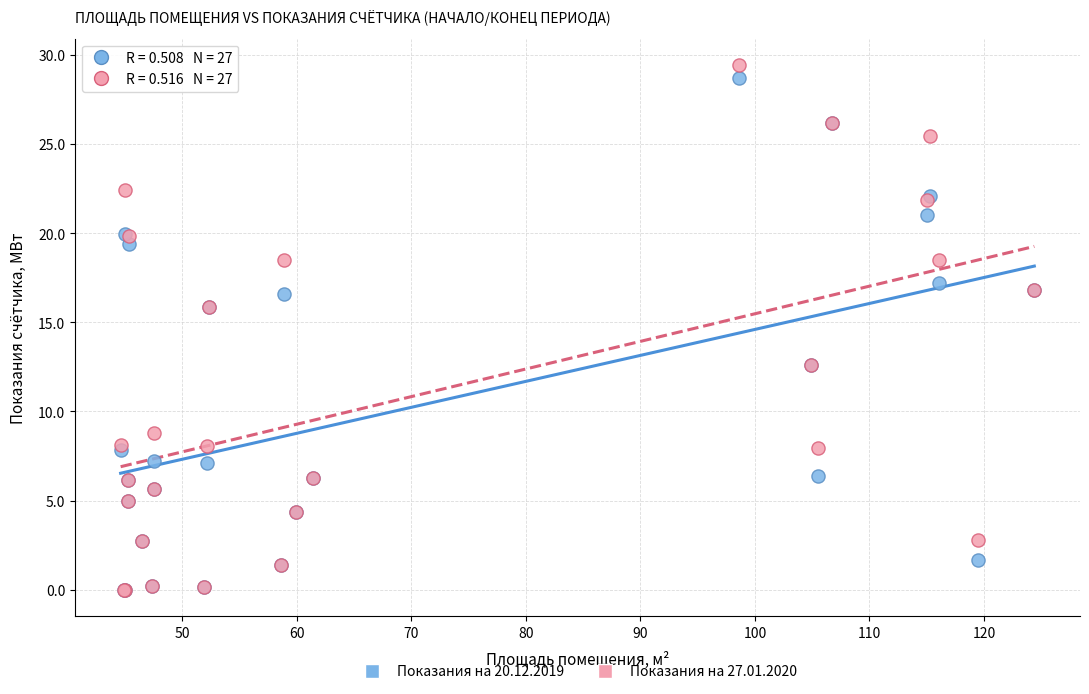

What are all the series names shown in the legend?

Показания на 20.12.2019, Показания на 27.01.2020